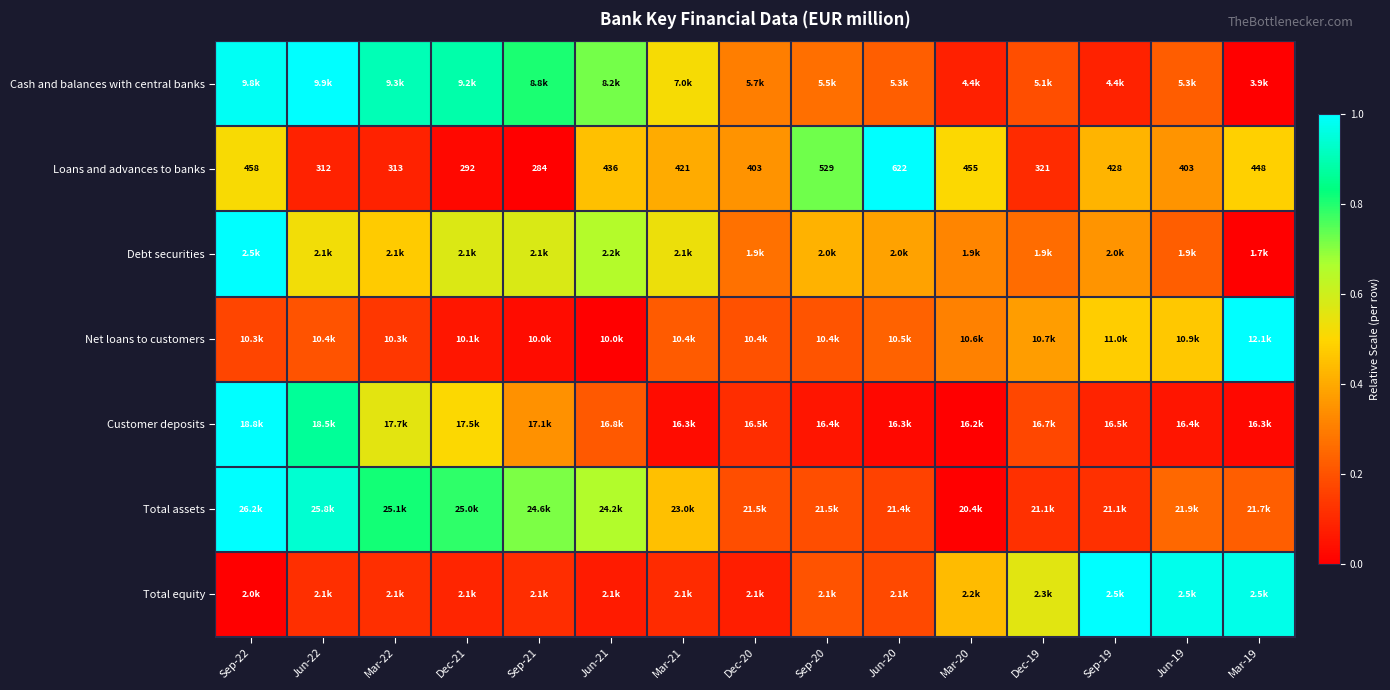

The Debt securities series shows 0.2 at Dec-19. True or false?

False